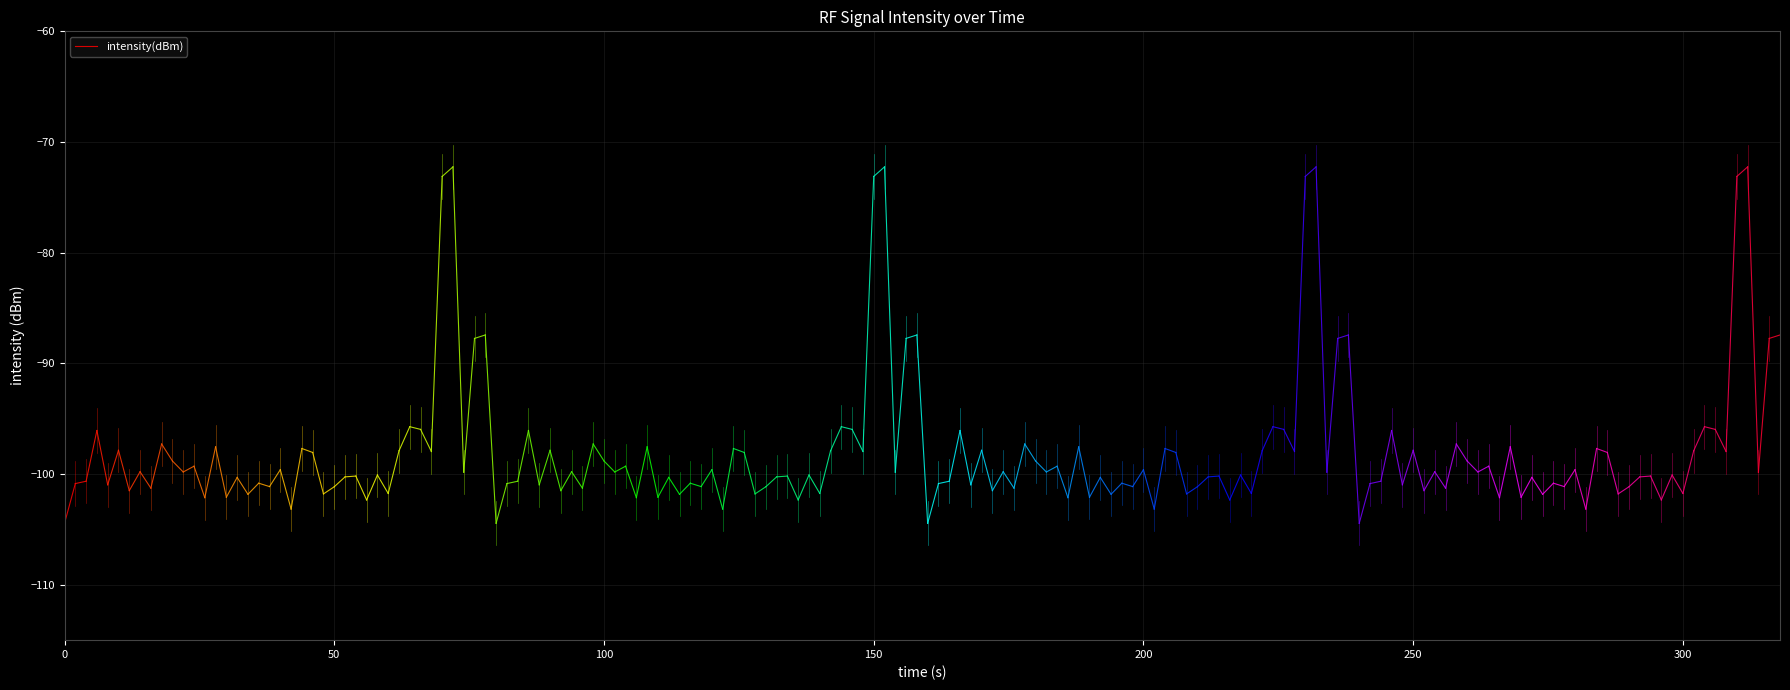

The chart shows a value of -39.1 at 50. True or false?

False